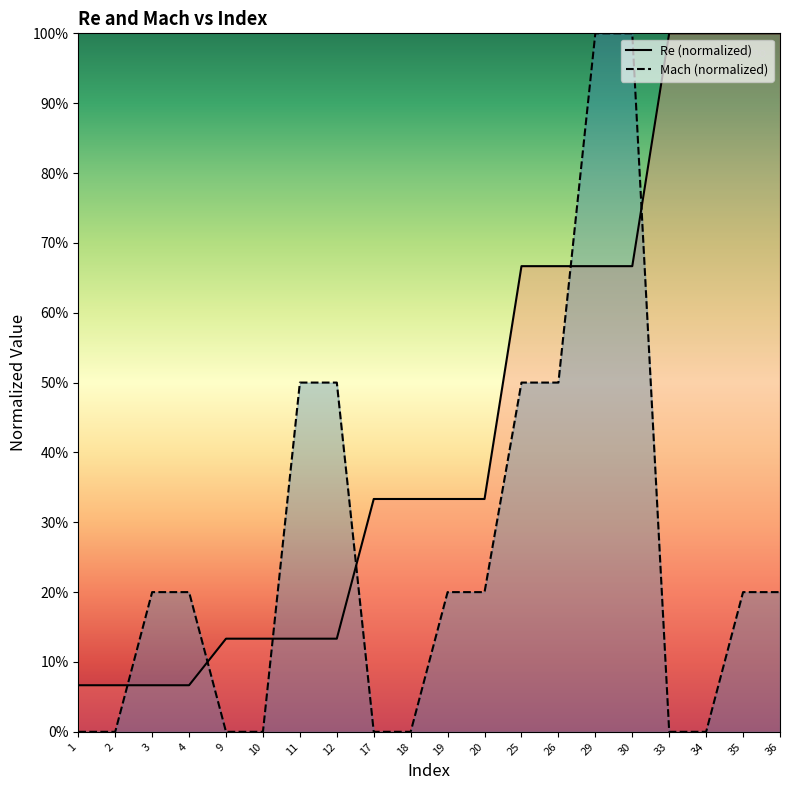

What is the highest value of the Re series?

1.0